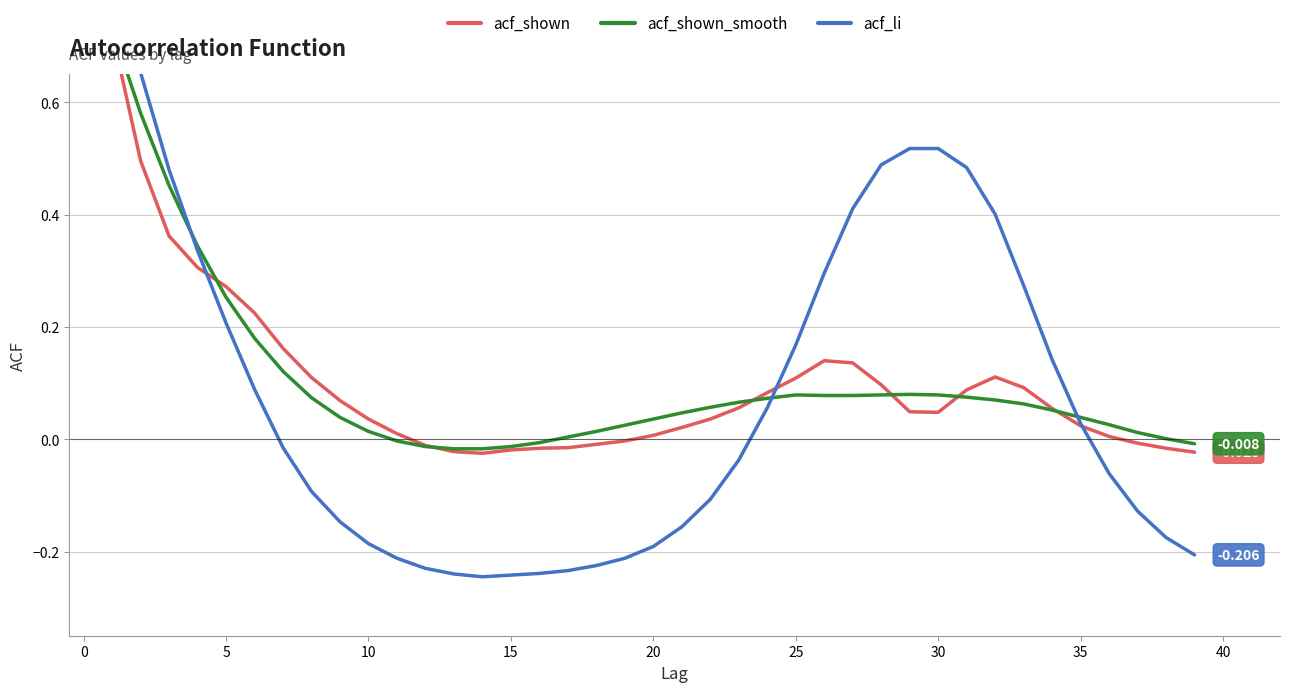

The value of acf_li at 36 is -0.1. True or false?

False